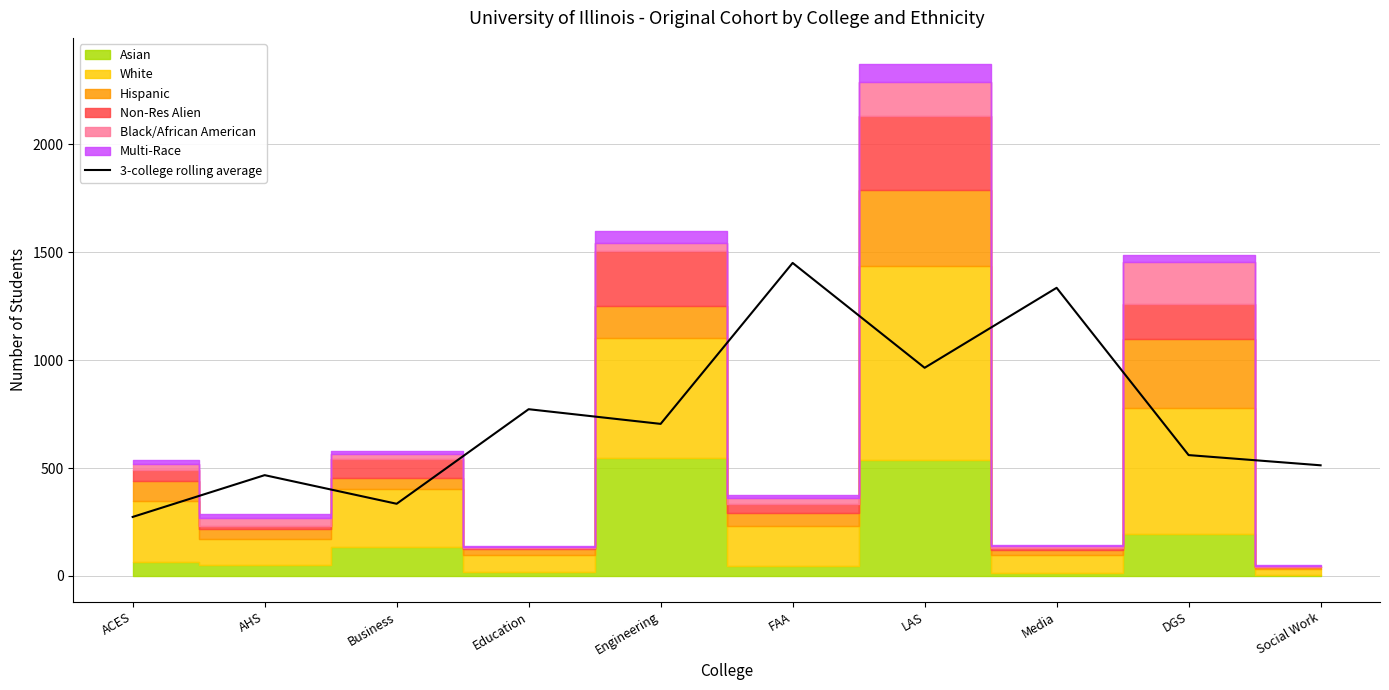

What is the value of the 7th point from the left?

964.7